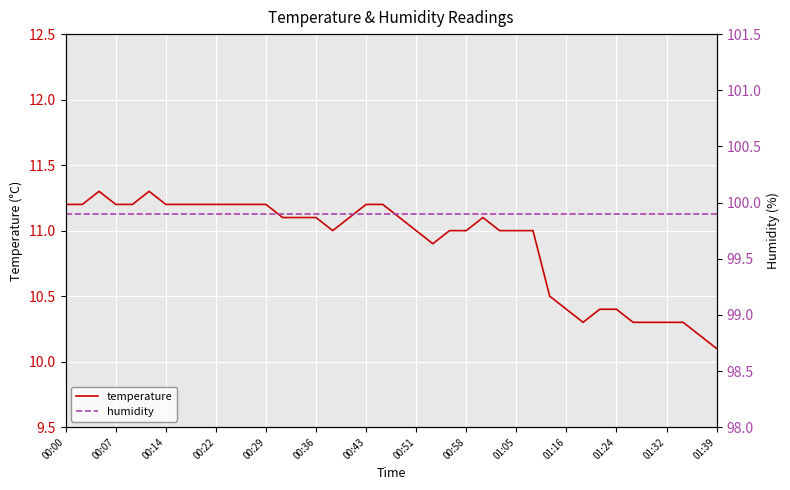

Reading right to left, list all the values displayed in this chart.

temperature: 10.1	10.2	10.3	10.3	10.3	10.3	10.4	10.4	10.3	10.4	10.5	11.0	11.0	11.0	11.1	11.0	11.0	10.9	11.0	11.1	11.2	11.2	11.1	11.0	11.1	11.1	11.1	11.2	11.2	11.2	11.2	11.2	11.2	11.2	11.3	11.2	11.2	11.3	11.2	11.2
humidity: 99.9	99.9	99.9	99.9	99.9	99.9	99.9	99.9	99.9	99.9	99.9	99.9	99.9	99.9	99.9	99.9	99.9	99.9	99.9	99.9	99.9	99.9	99.9	99.9	99.9	99.9	99.9	99.9	99.9	99.9	99.9	99.9	99.9	99.9	99.9	99.9	99.9	99.9	99.9	99.9